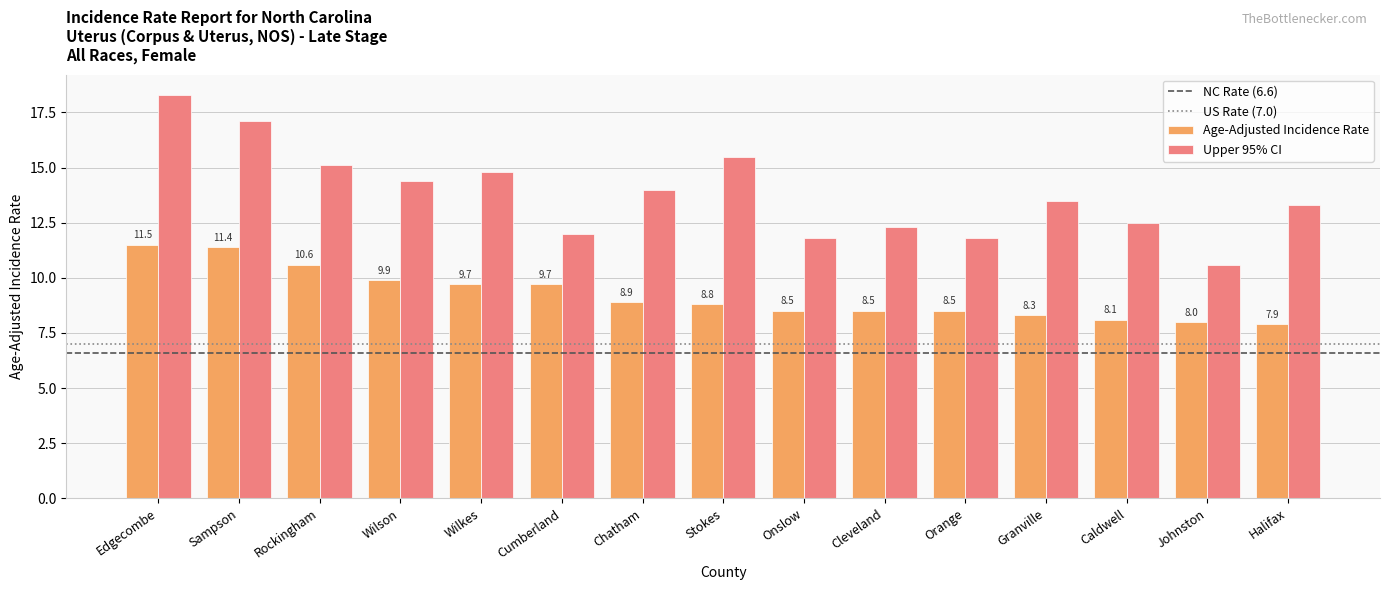

True or false: Age-Adjusted Incidence Rate has a value of 9.9 at Wilson.

True